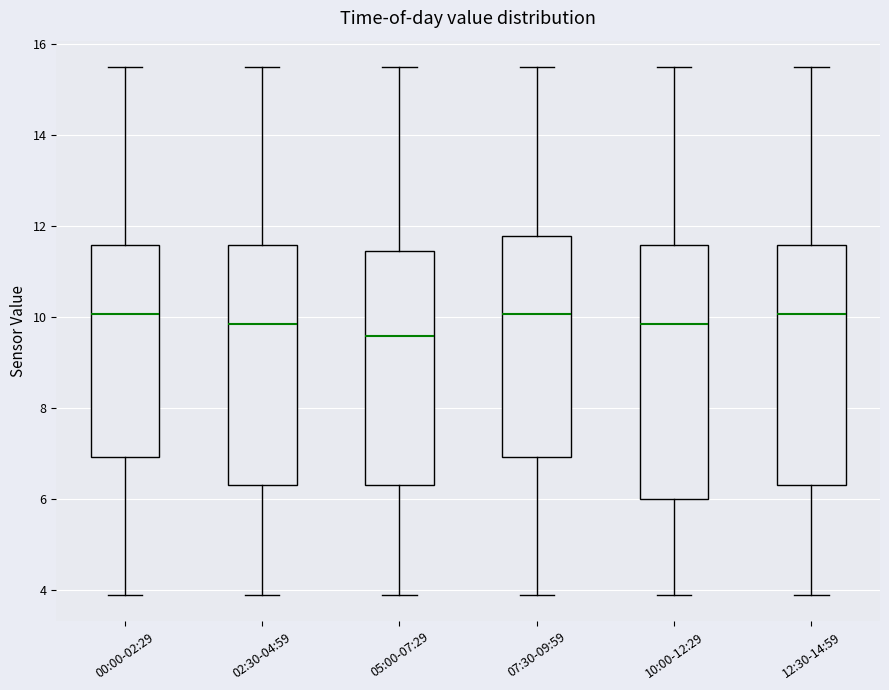

Where does the upper whisker of the box for 12:30-14:59 end on the y-axis? The values are not printed on the chart, so give them approximately, as read against the axis.

15.6